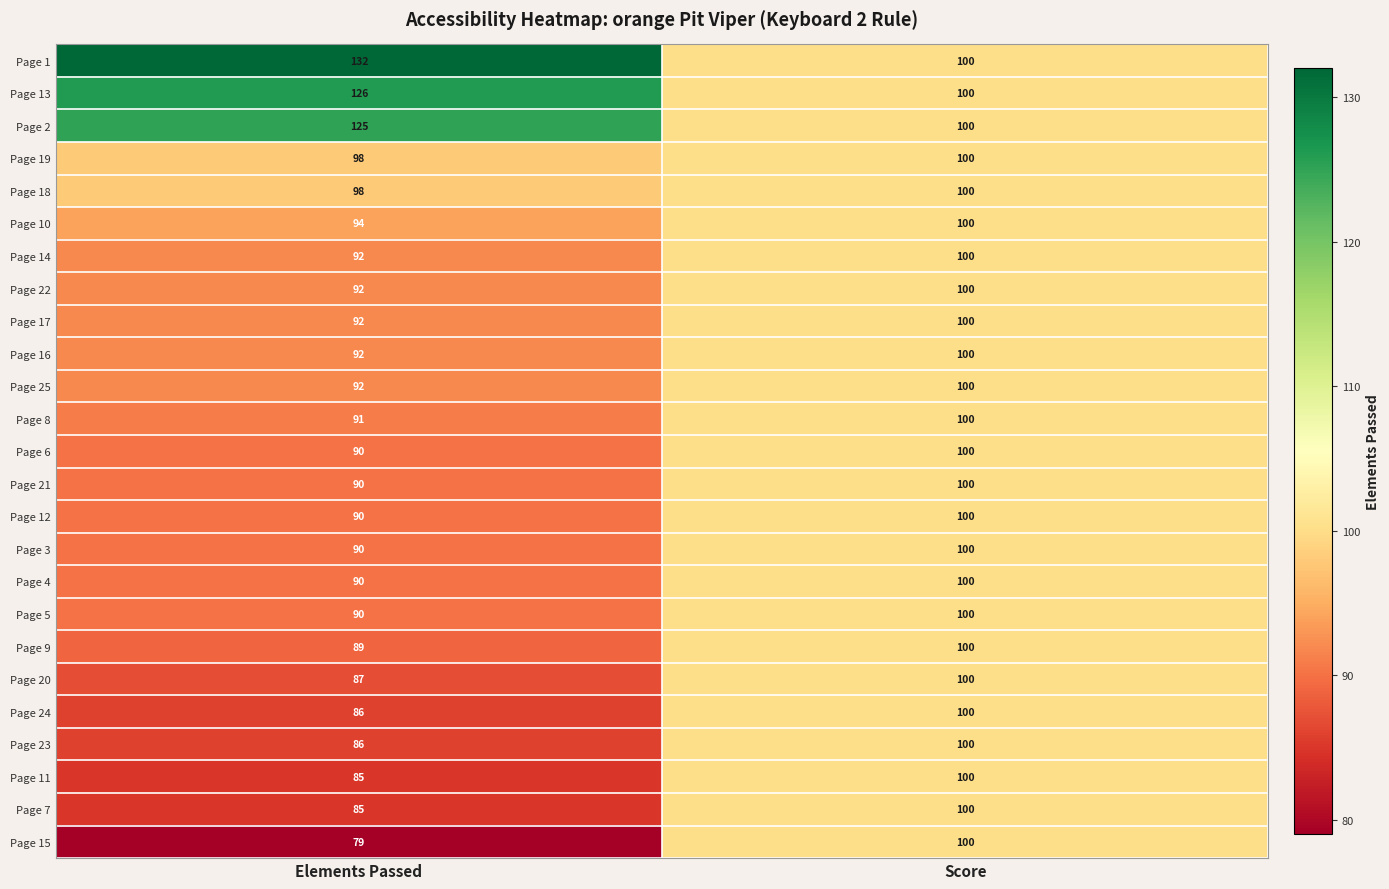

What is the smallest value displayed?

79